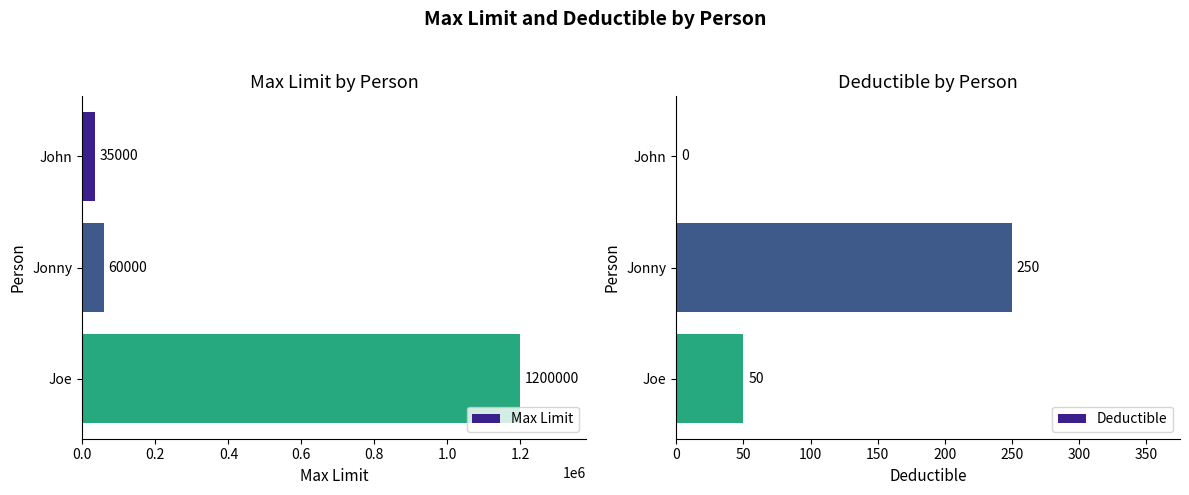

The value of Max Limit at Joe is 1200000. True or false?

True